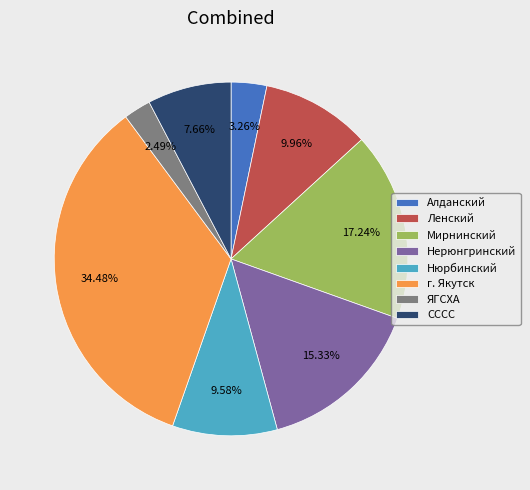

How many segments does this pie chart have?

8